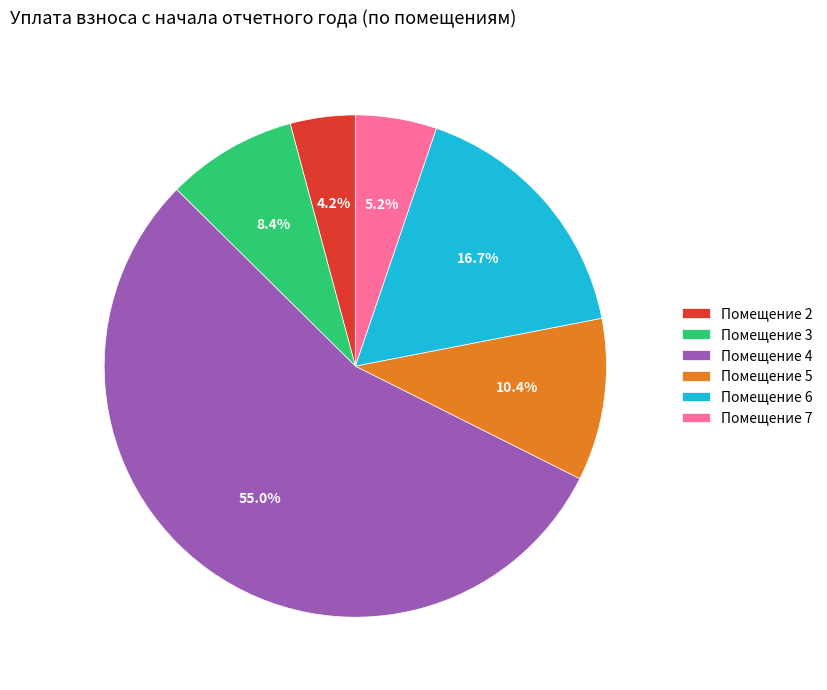

What percentage is NOT represented by Помещение 7?

94.8%